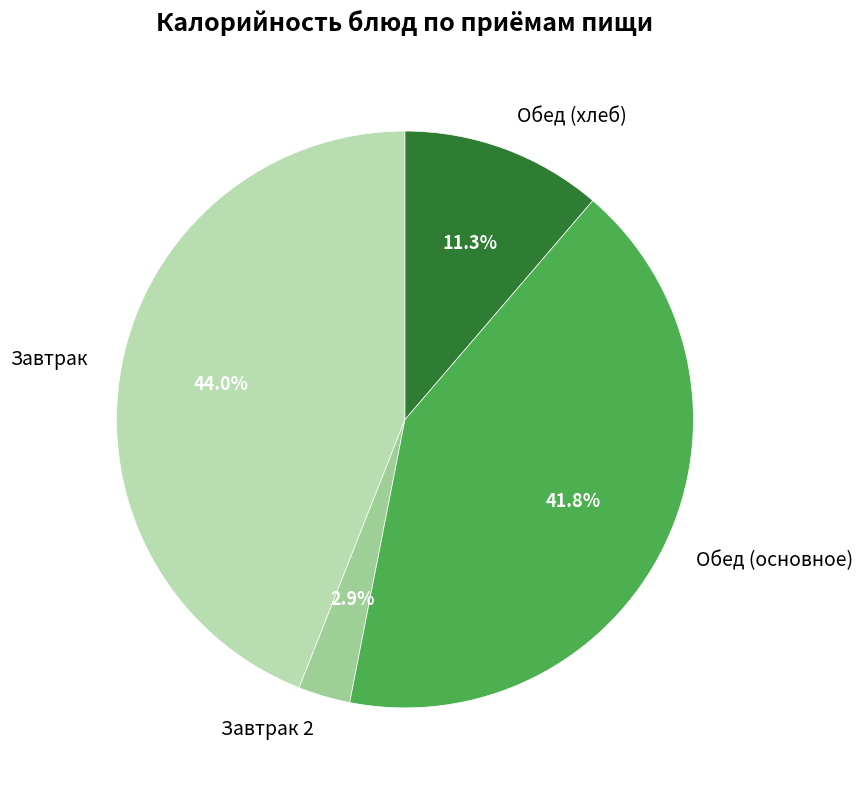

What percentage is NOT represented by Обед (хлеб)?

88.7%